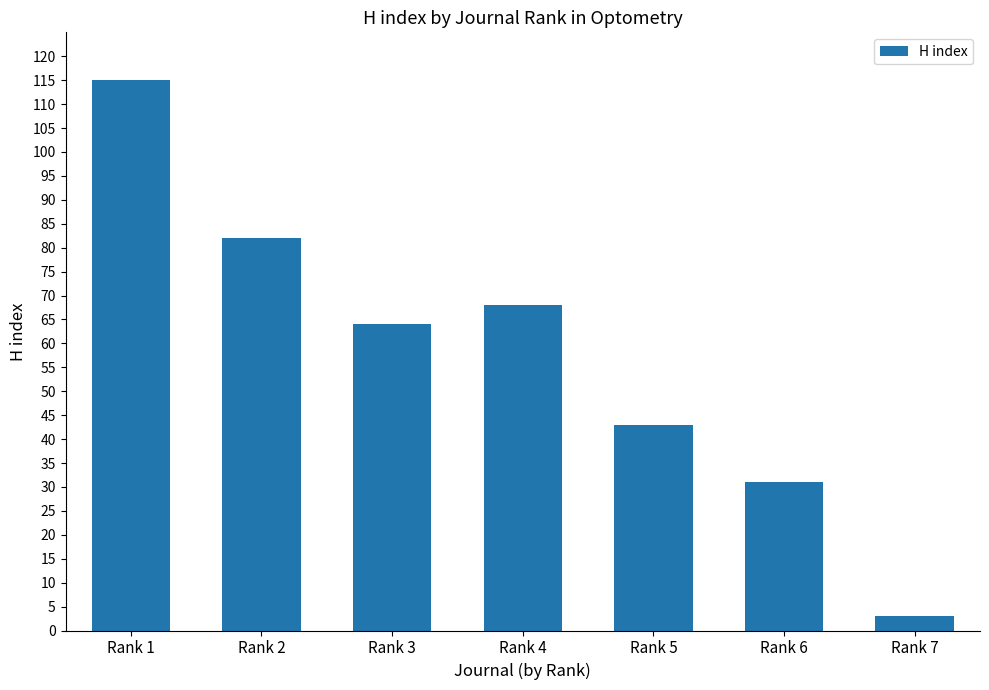

Reading left to right, transcribe all the data shown in this chart.

Rank 1=115	Rank 2=82	Rank 3=64	Rank 4=68	Rank 5=43	Rank 6=31	Rank 7=3